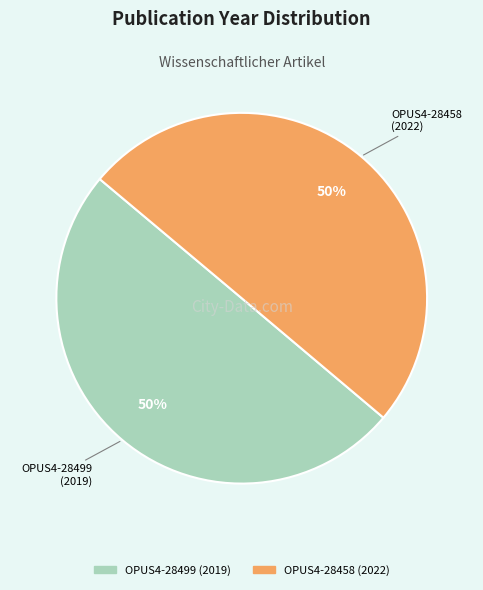

What is the ratio of the value at OPUS4-28458 to the value at OPUS4-28499?

1.0